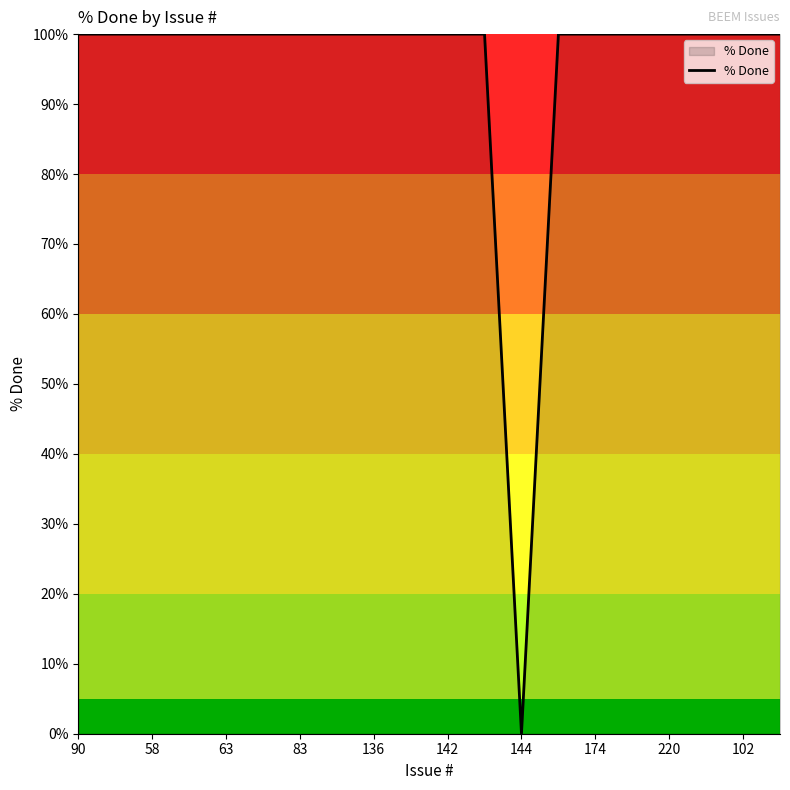

What is the greatest value displayed?

100